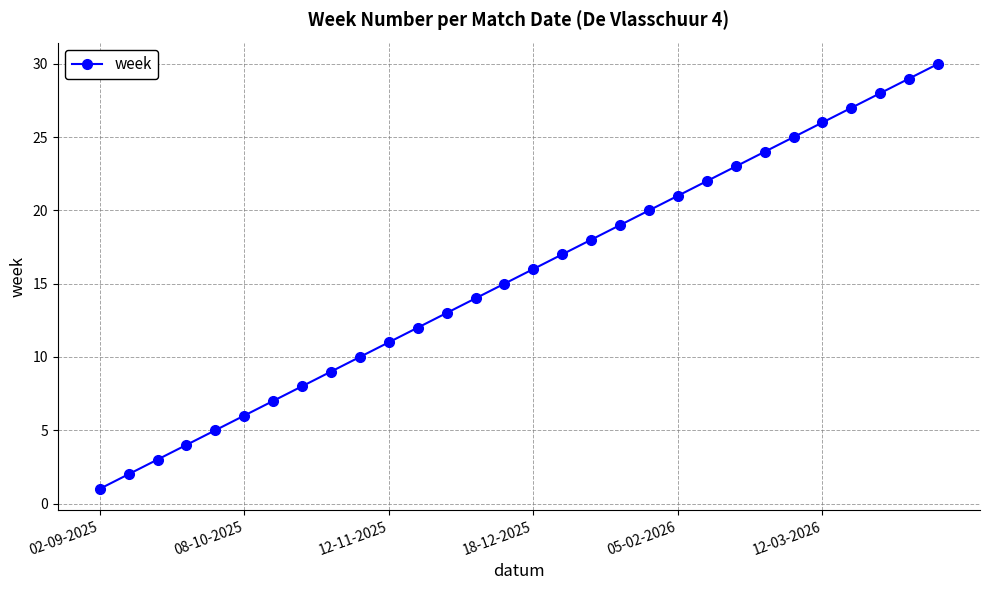

What is the maximum value shown in the chart?

30